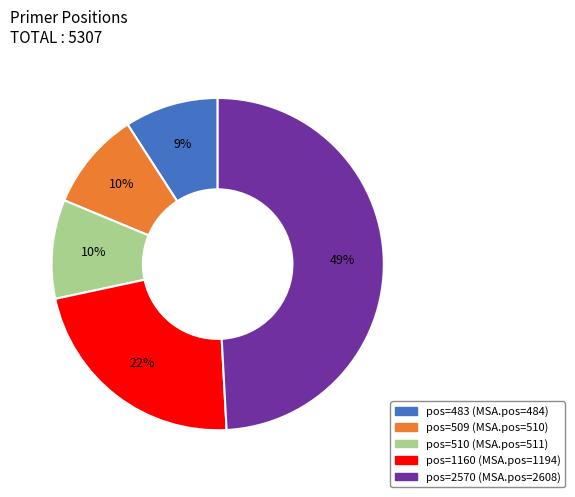

To the nearest percent, what is the average slice percentage?

20%